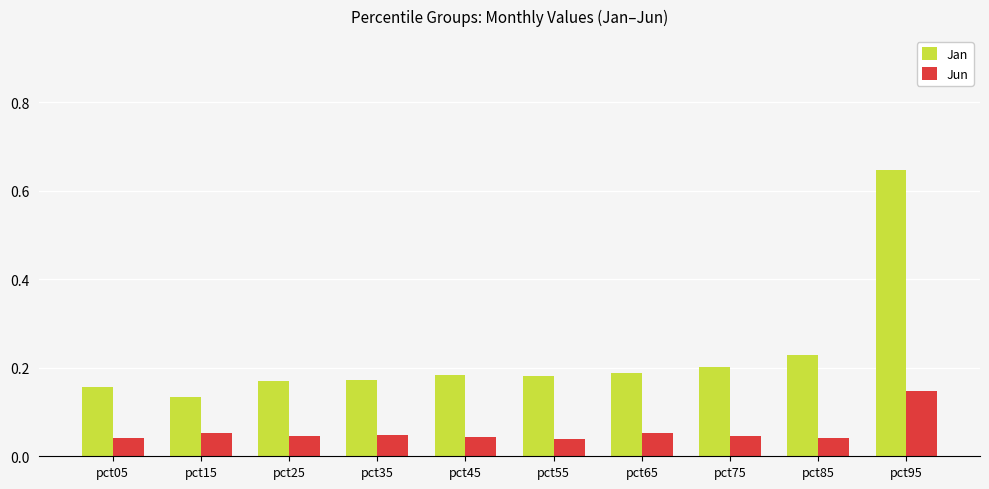

Which series has the widest spread of values?

Jan